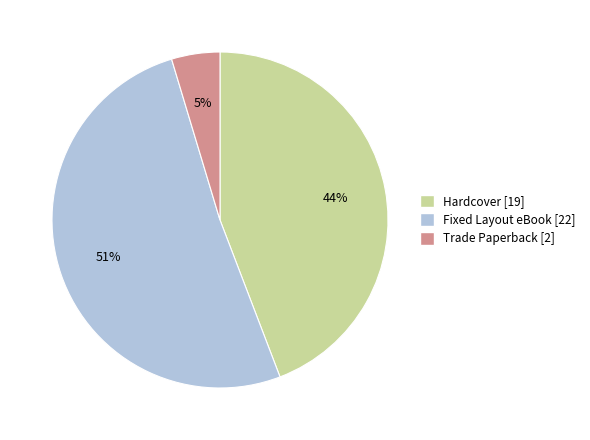

What is the ratio of the value at Fixed Layout eBook to the value at Hardcover?

1.2